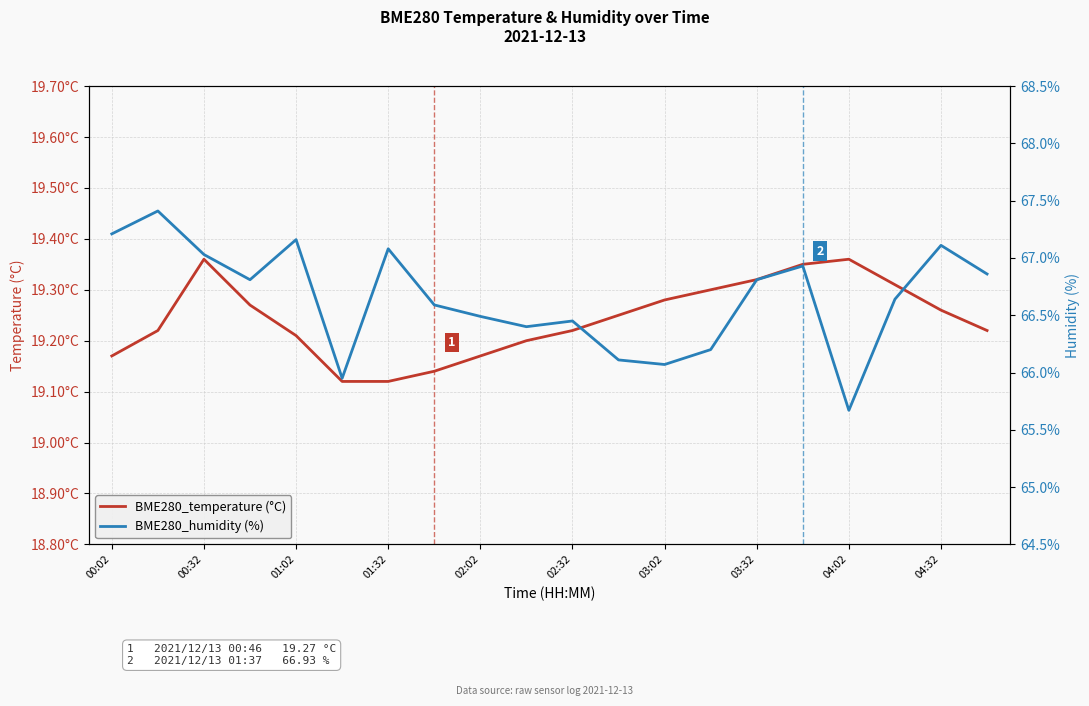

True or false: BME280_humidity (%) has a value of 66.5 at 02:32.

True